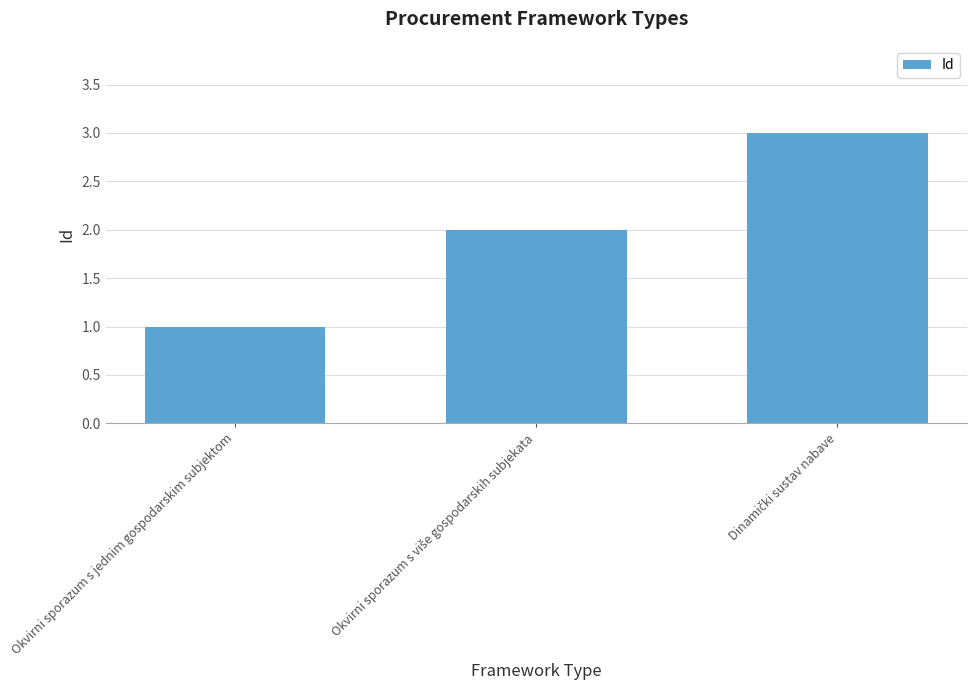

How many data points are less than 2?

1